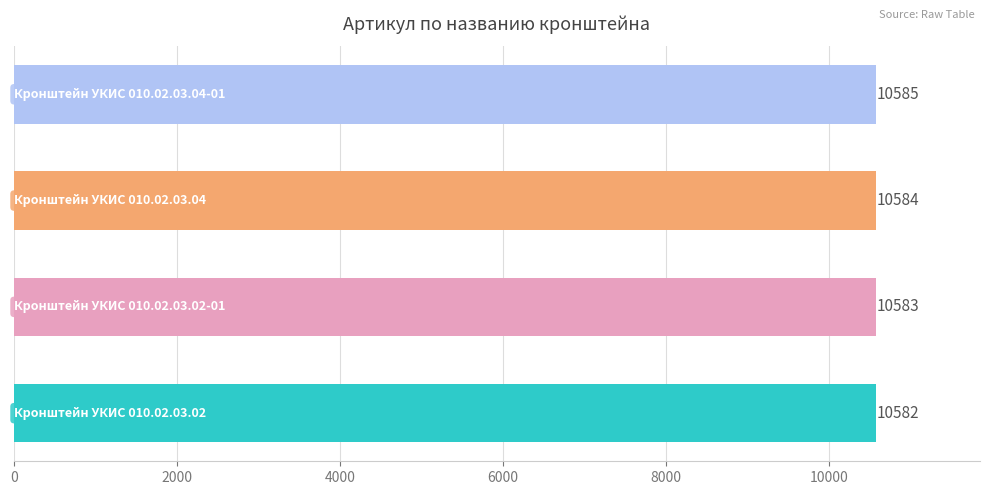

How many values are between 10583 and 10585?

3